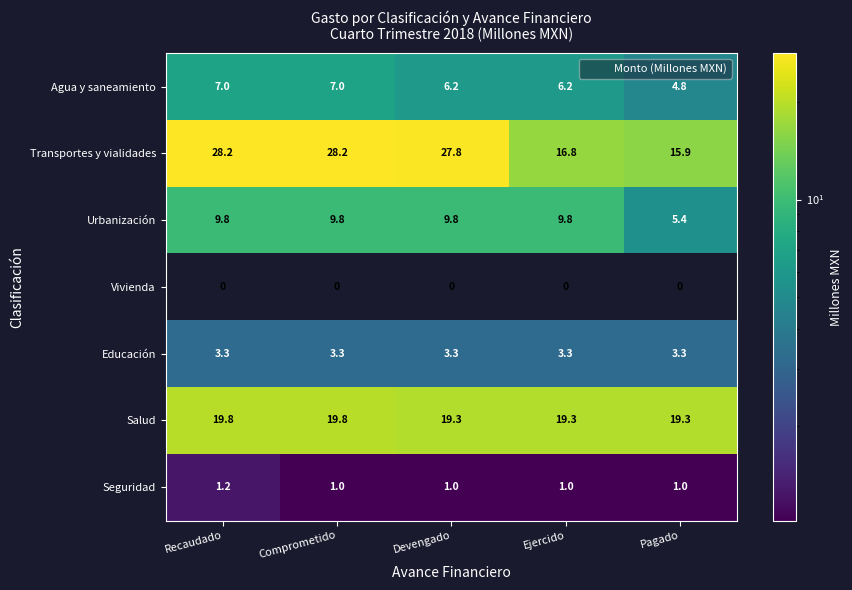

What is the sum of all Urbanización values?

44.6